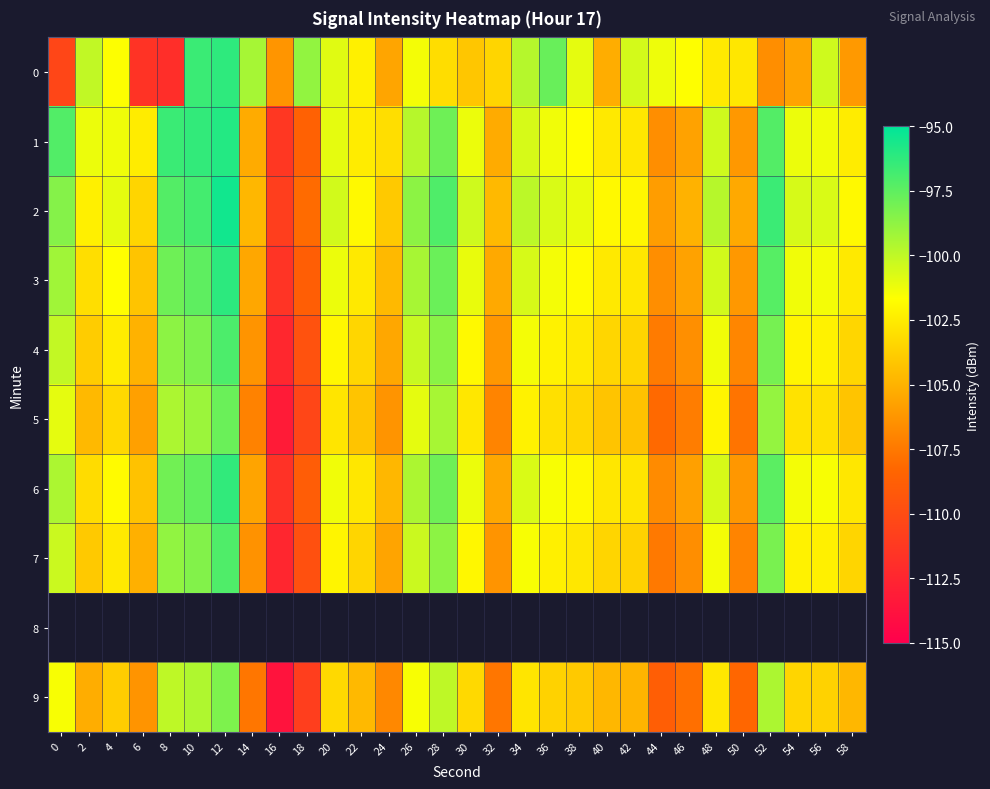

Is it true that 0 equals -96.2 at 12?

True